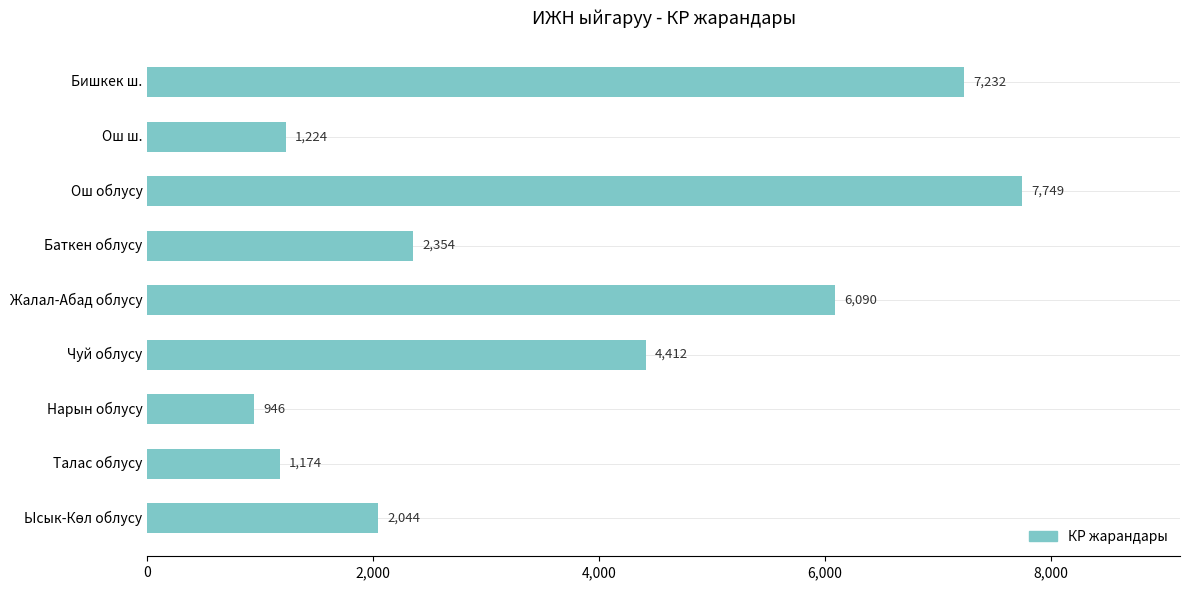

What is the change in value from Баткен облусу to Талас облусу?

-1180